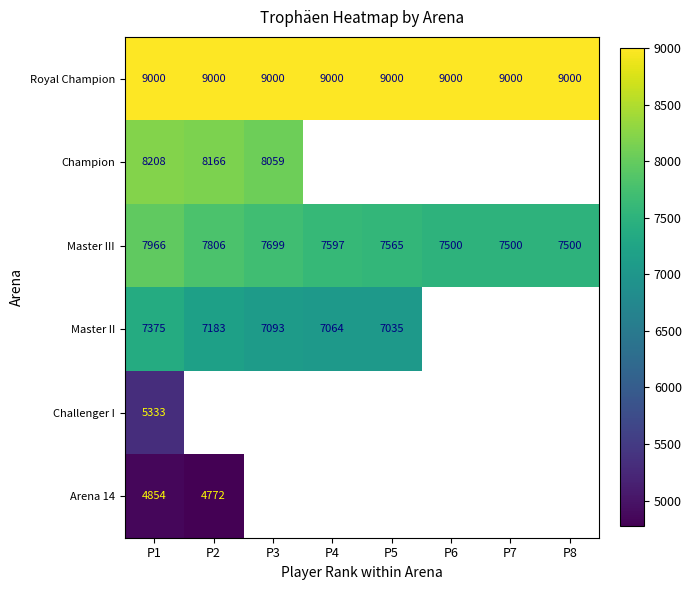

What is the approximate value of Royal Champion at P7?

9000